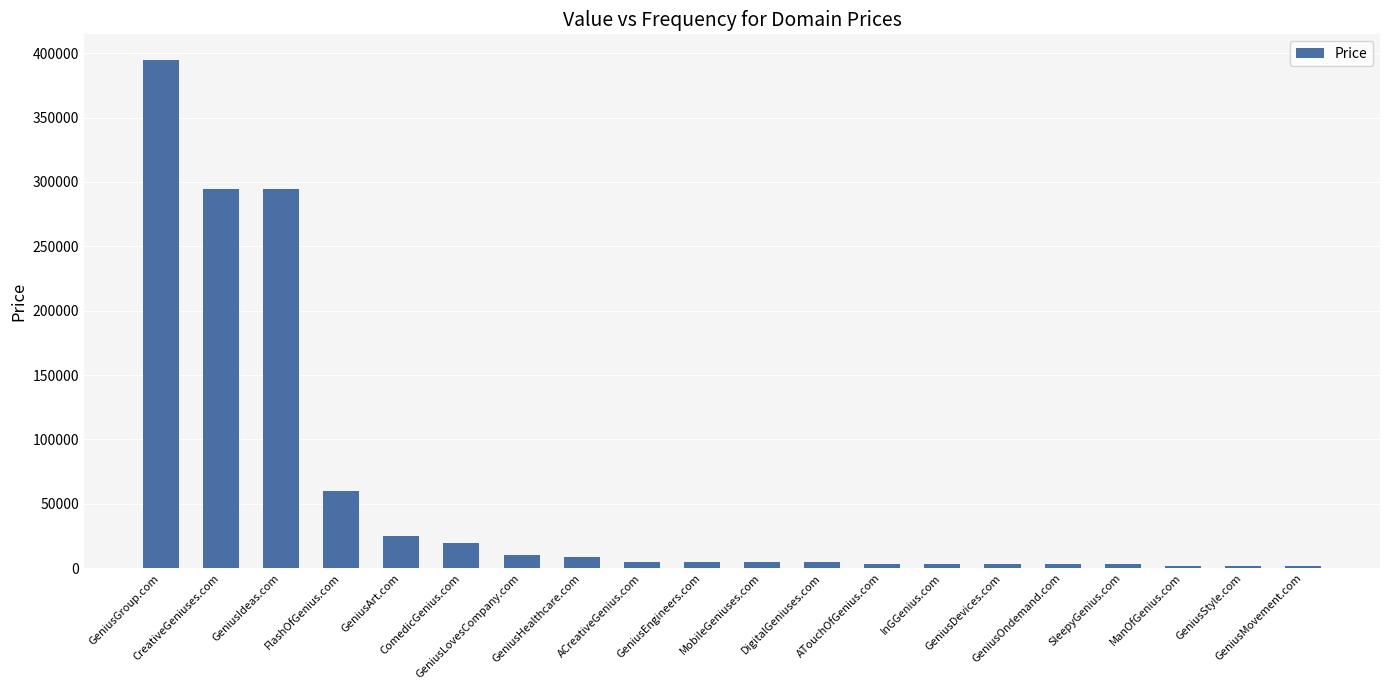

At which category does the chart reach its peak across all series?

GeniusGroup.com